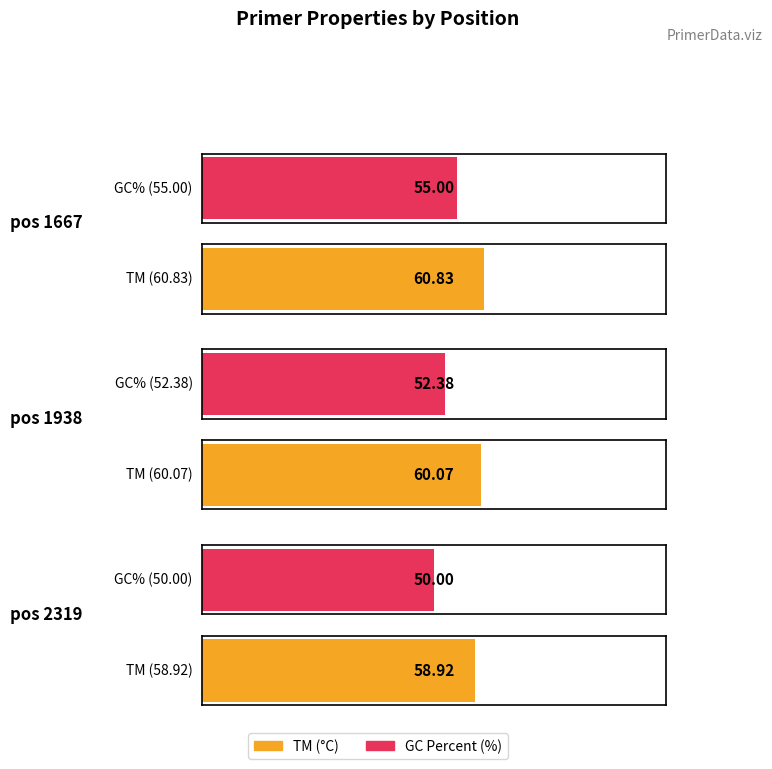

What is the greatest value displayed?

60.8